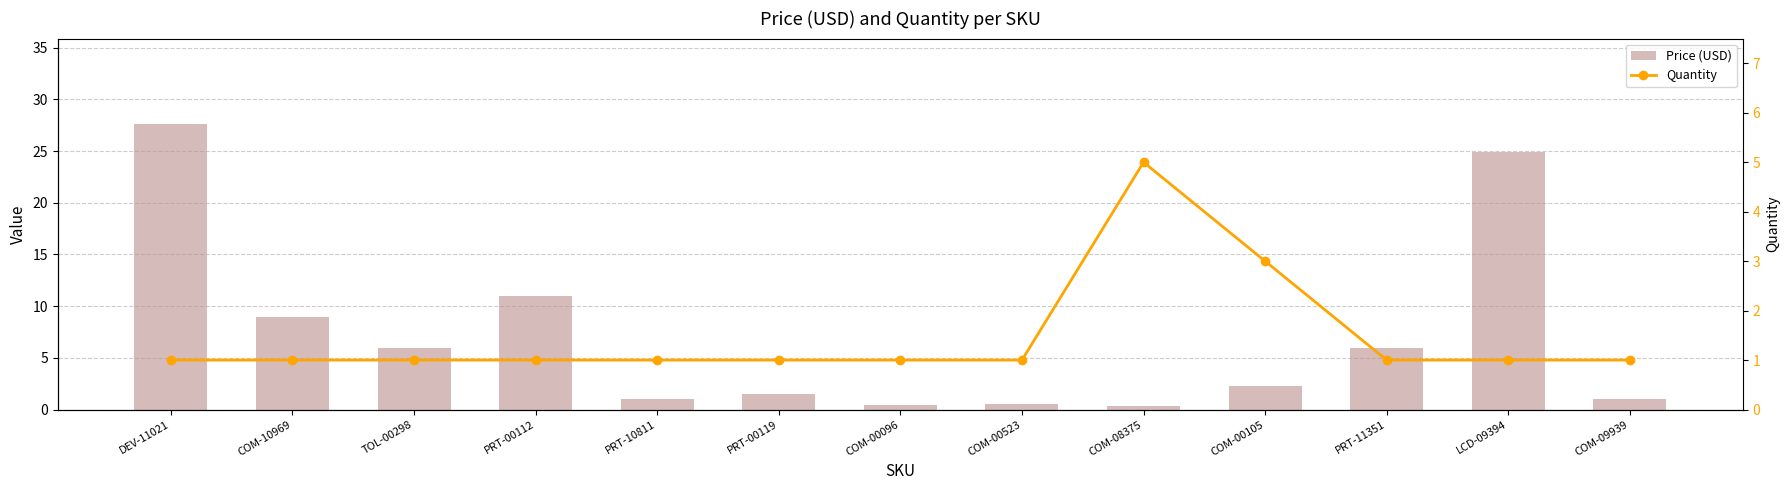

What is the greatest value displayed?

27.6